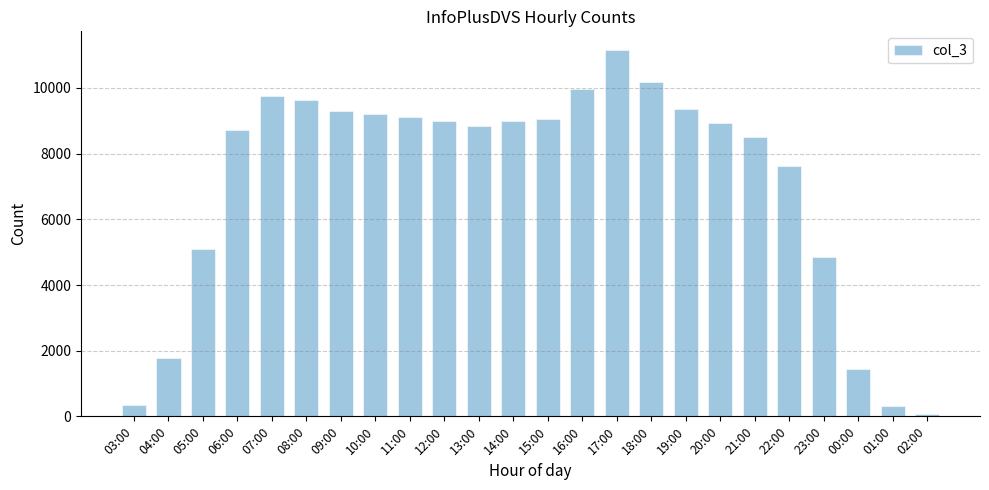

What position from the right is 08:00?

19